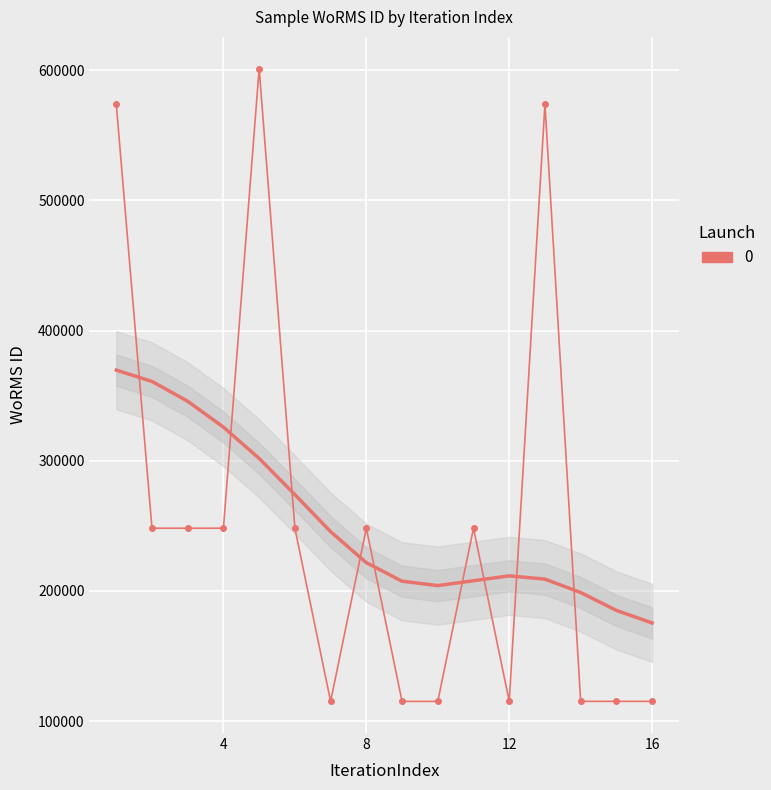

True or false: the data shows 170031 at 6.

False